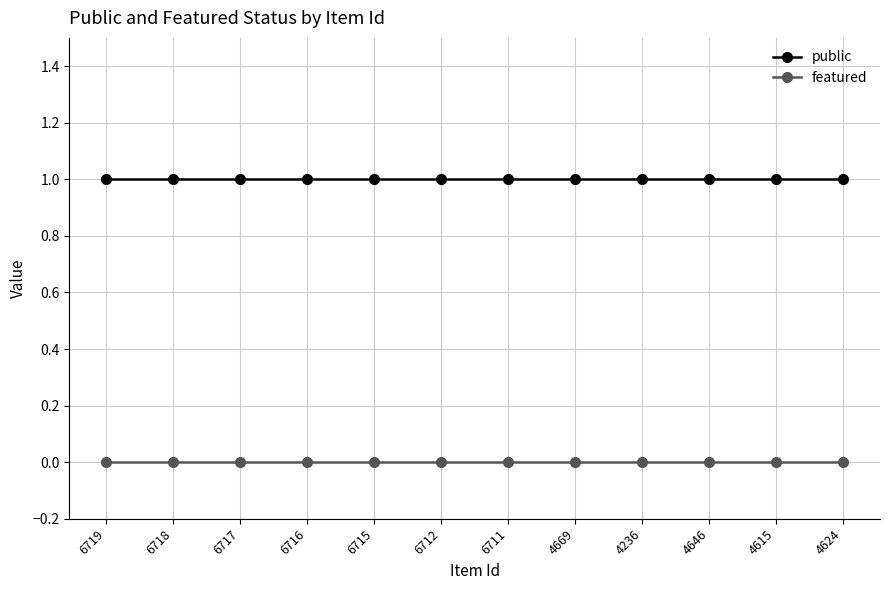

At 4615, list the series in order from largest to smallest.

public, featured